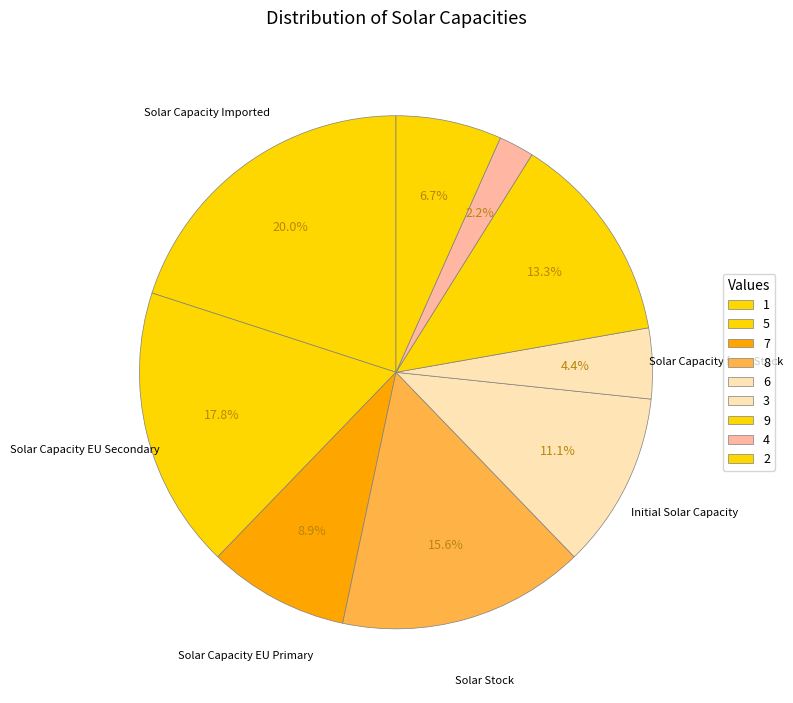

What is the change in value from 1 to 8?

+7